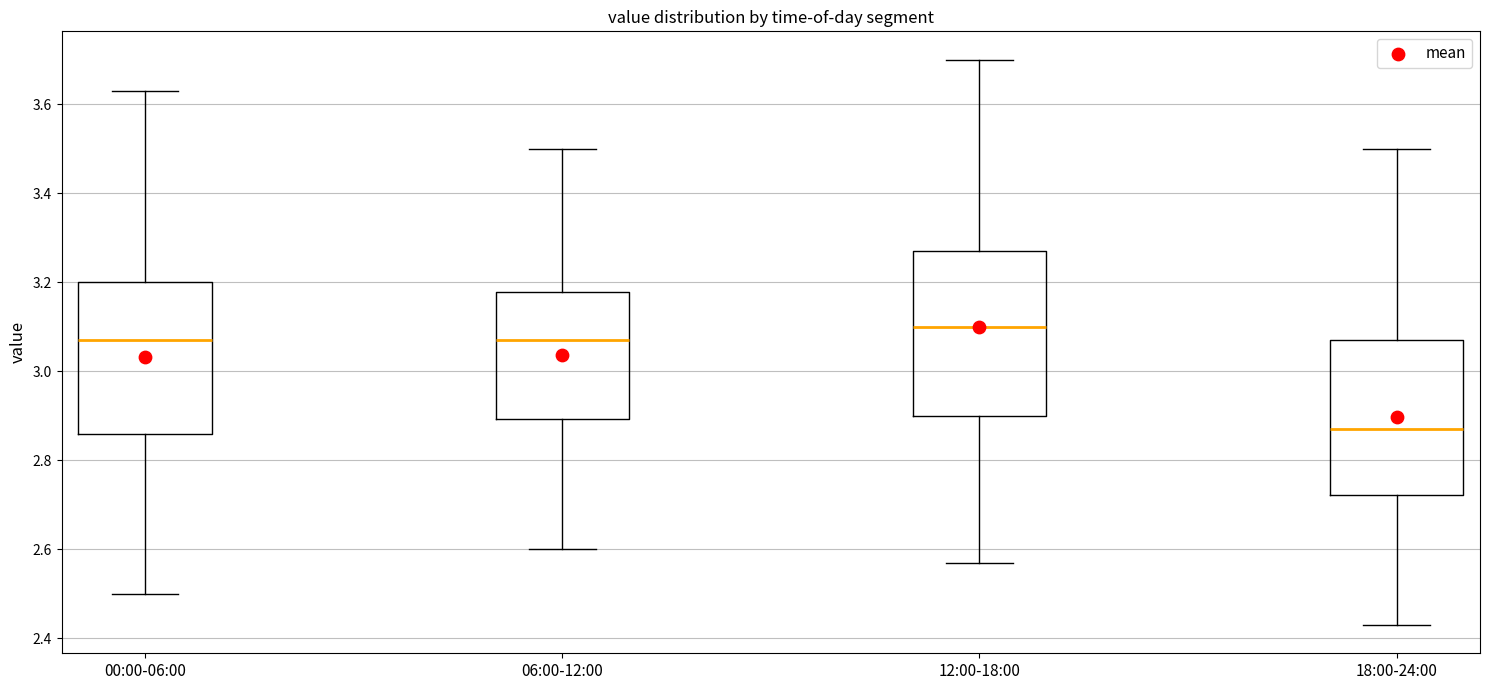

Where is the upper edge of the box for 00:00-06:00 on the y-axis? The values are not printed on the chart, so give them approximately, as read against the axis.

3.20